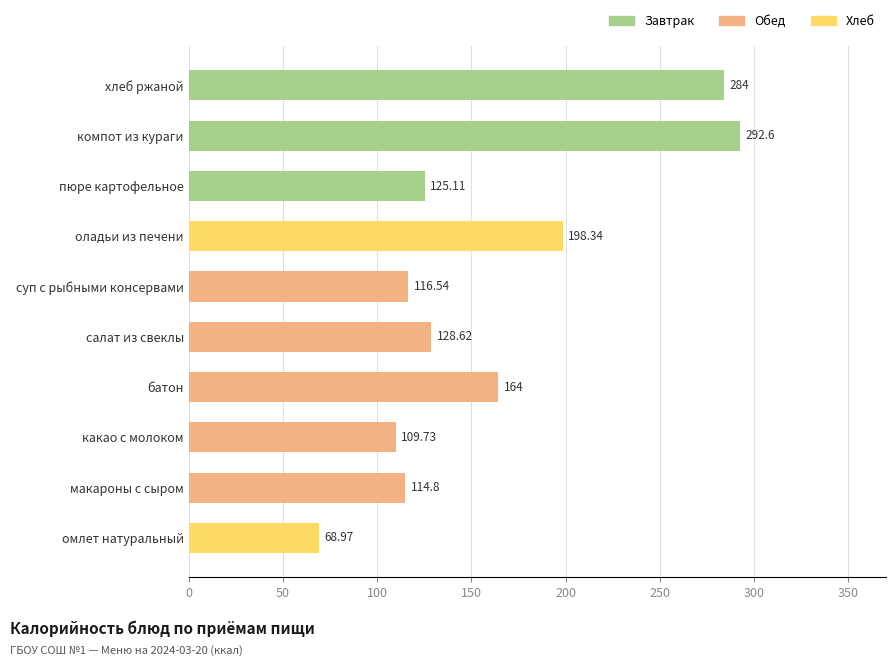

What is the difference between the maximum and minimum values?

223.6